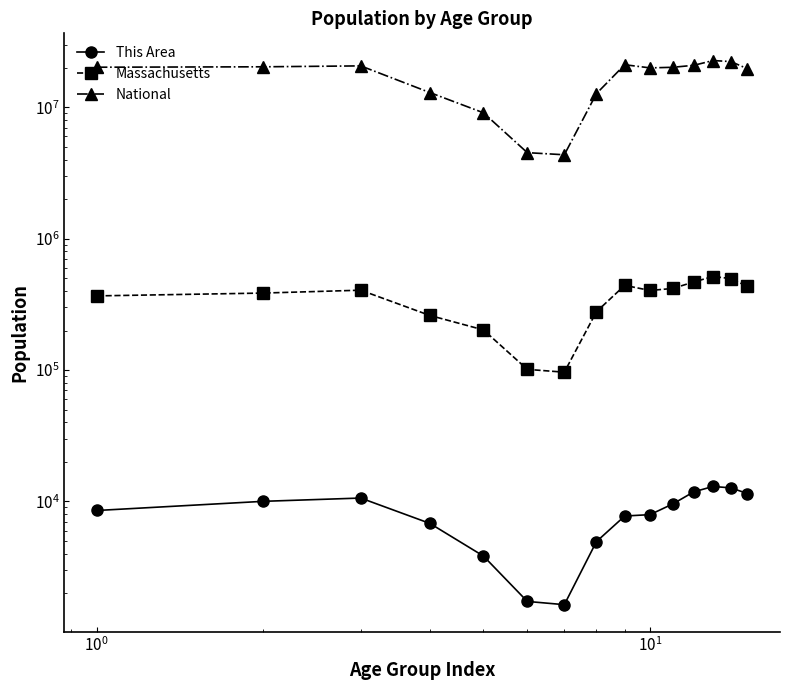

How many interior local peaks does the National series have?

3